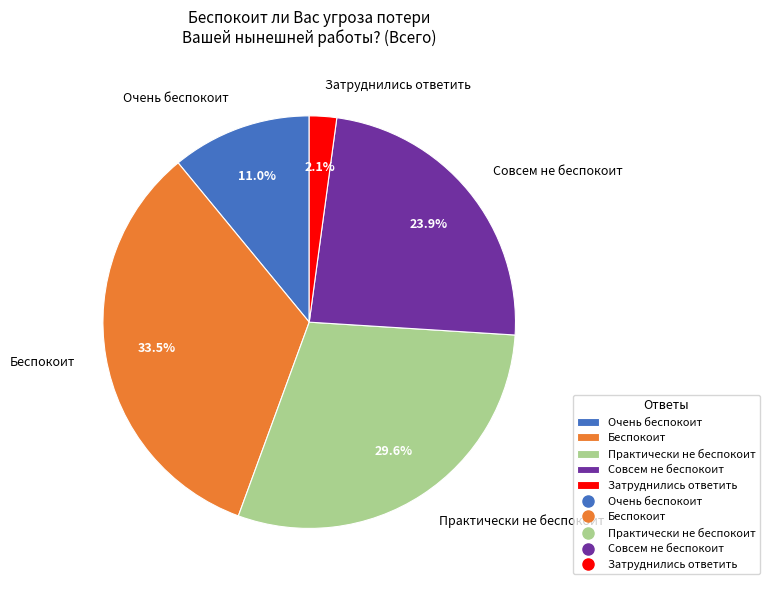

To the nearest percent, what portion does Совсем не беспокоит represent?

24%